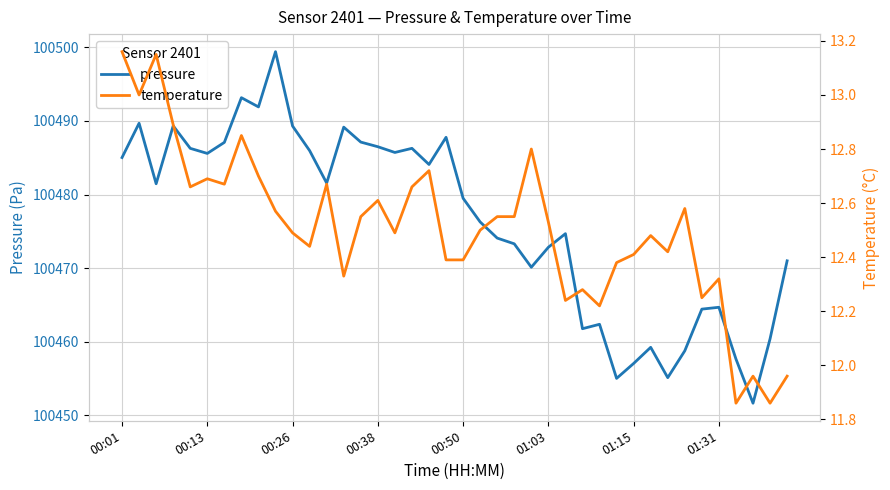

Which category has the lowest value in the pressure series?

37